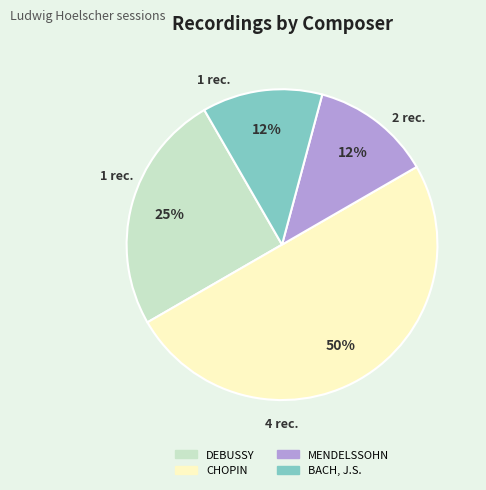

True or false: MENDELSSOHN accounts for 3% of the total.

False